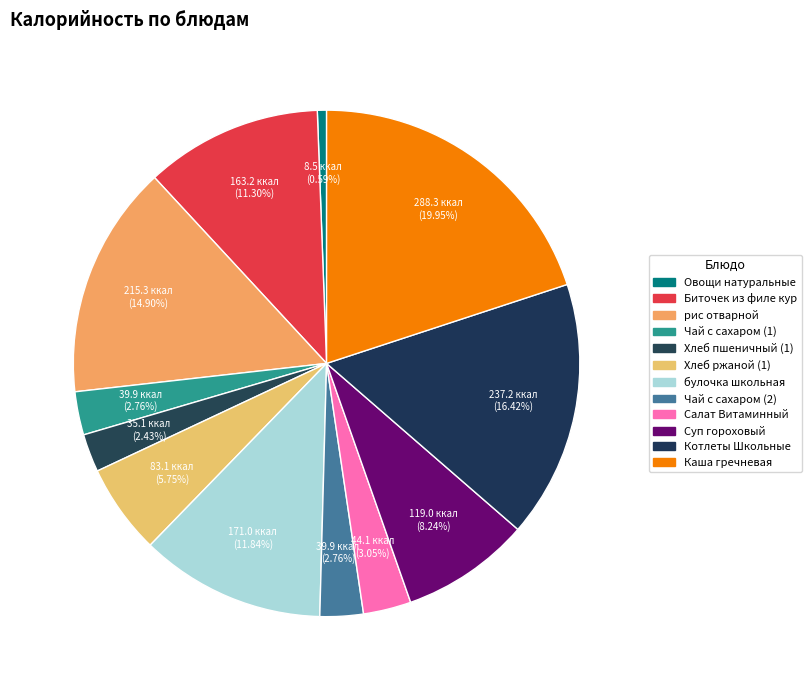

What percentage is NOT represented by Каша гречневая?

80.0%